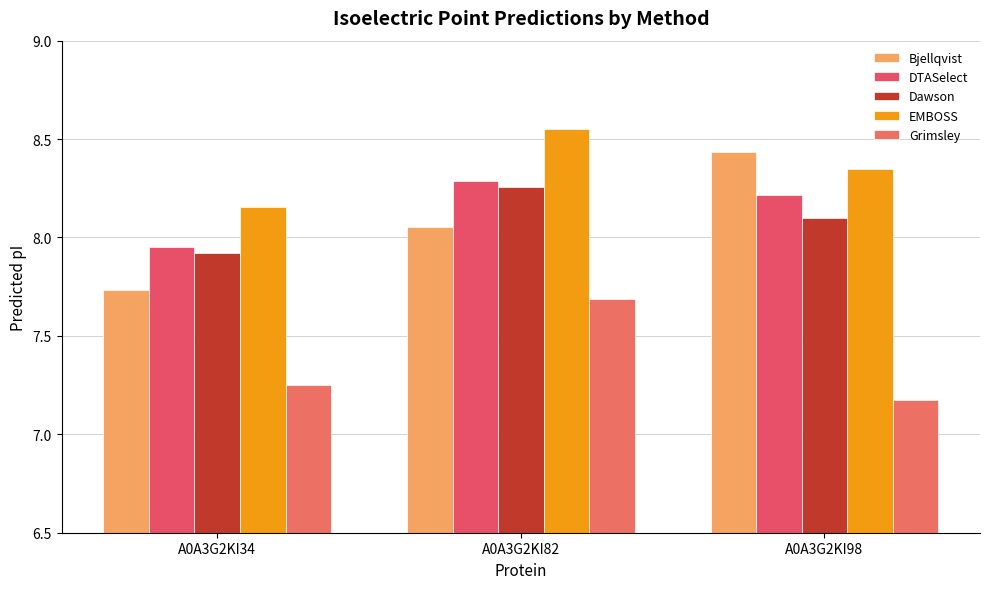

What is the value of the Grimsley bar at the 2nd from the left?

7.7